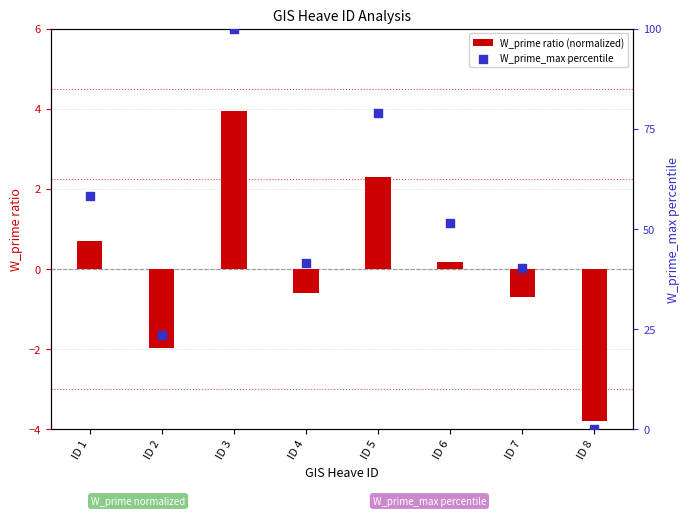

Which series has the largest total across all categories?

W_prime_max percentile